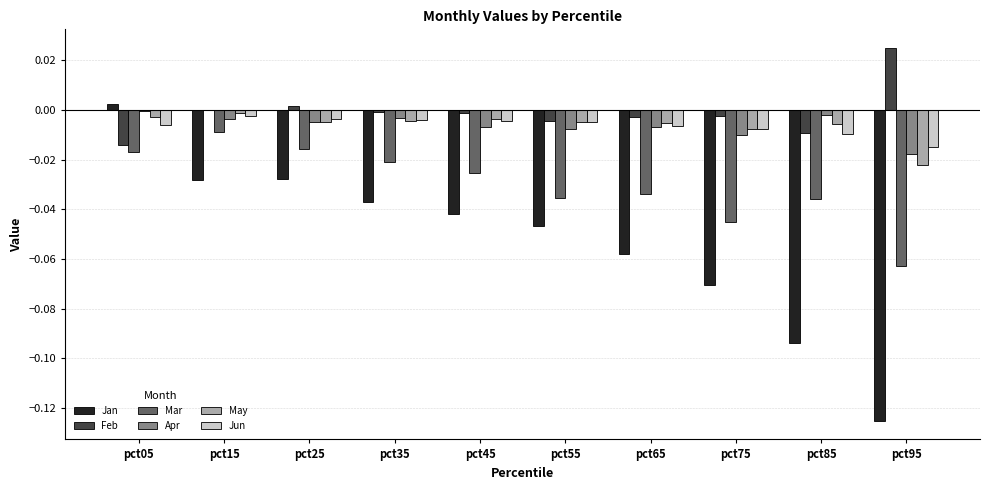

Is it true that Apr equals -0.0 at pct15?

True